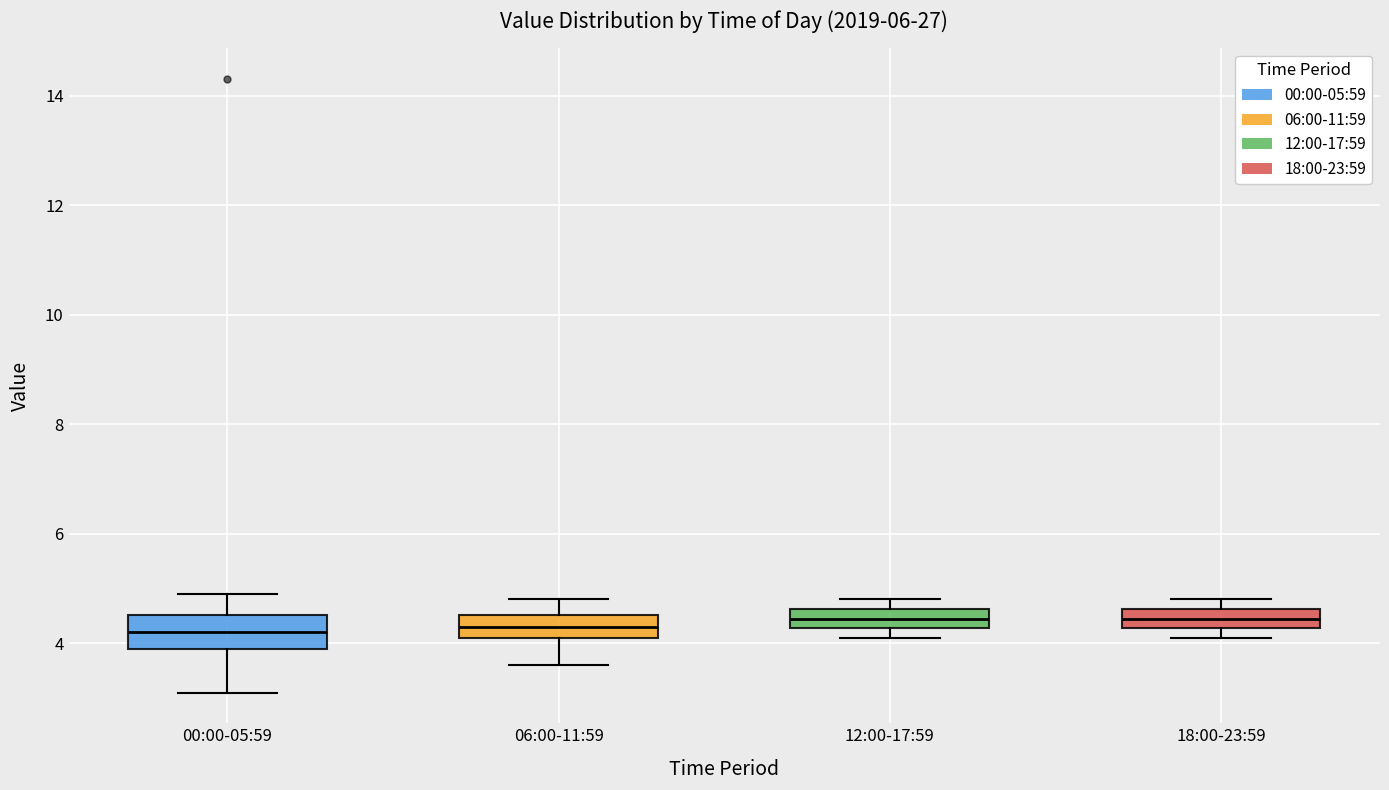

Reading left to right, read every box against the y-axis: the position of its median line, the range the box covers, and the ends of its whiskers. The values are not printed on the chart, so give them approximately, as read against the axis.

00:00-05:59: median 4.2, box 4.0 to 4.6, whiskers 3.2 to 5.0
06:00-11:59: median 4.4, box 4.2 to 4.6, whiskers 3.6 to 4.8
12:00-17:59: median 4.4, box 4.2 to 4.6, whiskers 4.2 (below the box's lower edge) to 4.8
18:00-23:59: median 4.4, box 4.2 to 4.6, whiskers 4.2 (below the box's lower edge) to 4.8